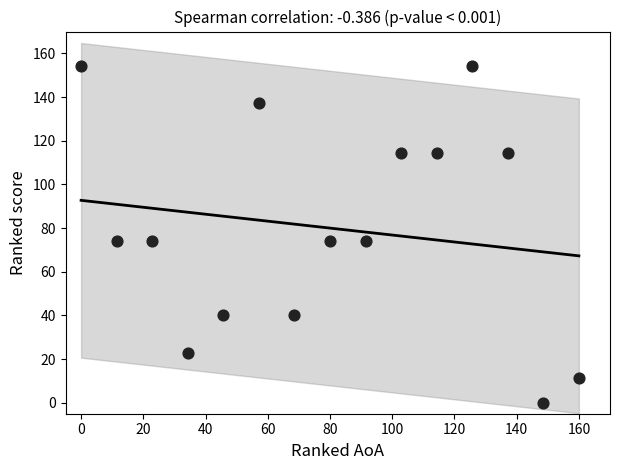

What is the range of Y values (max minus min)?

154.3